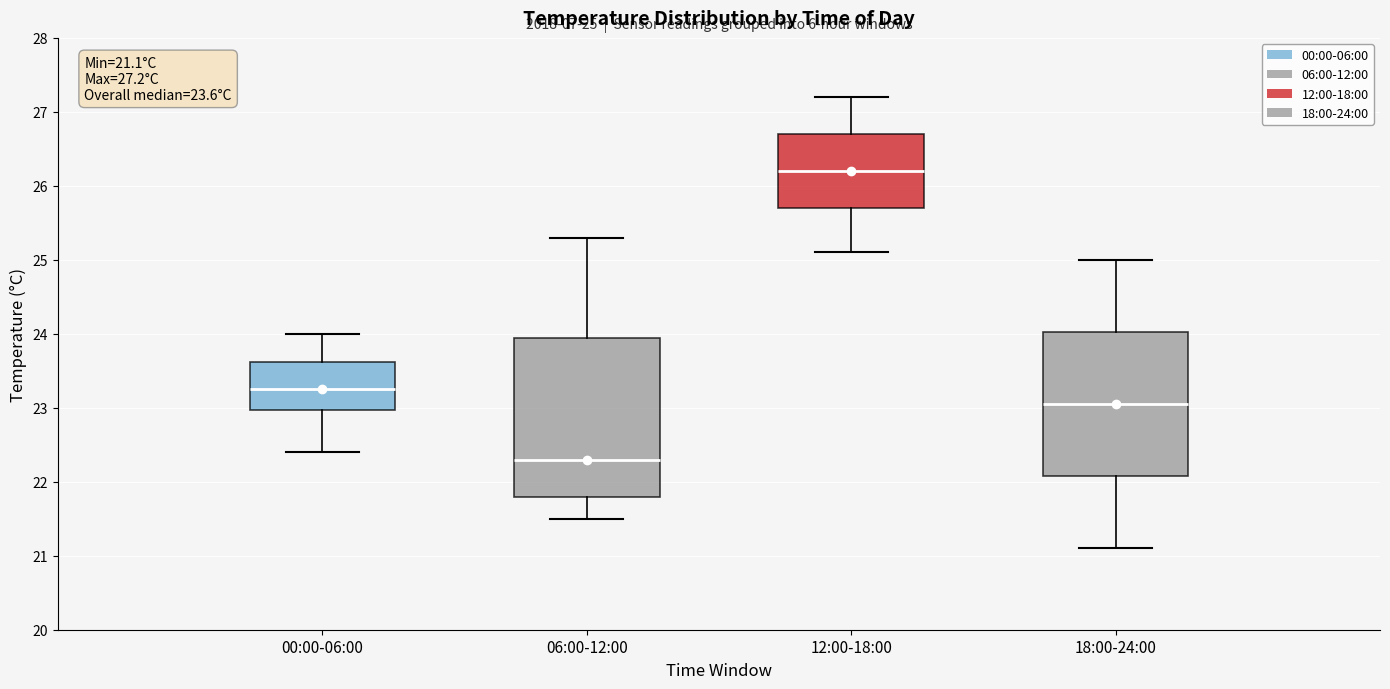

Which box is the tallest, from its lower edge to its upper edge?

06:00-12:00